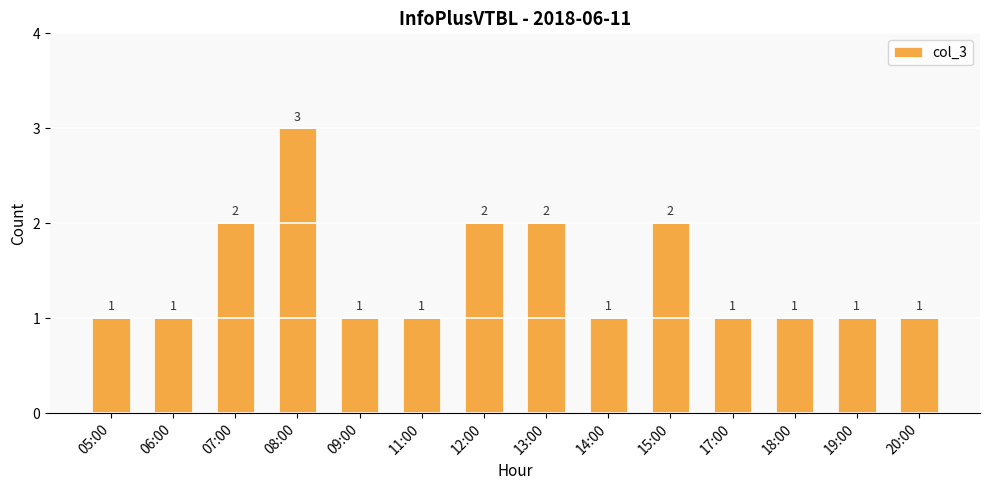

Reading left to right, list all the values displayed in this chart.

1	1	2	3	1	1	2	2	1	2	1	1	1	1